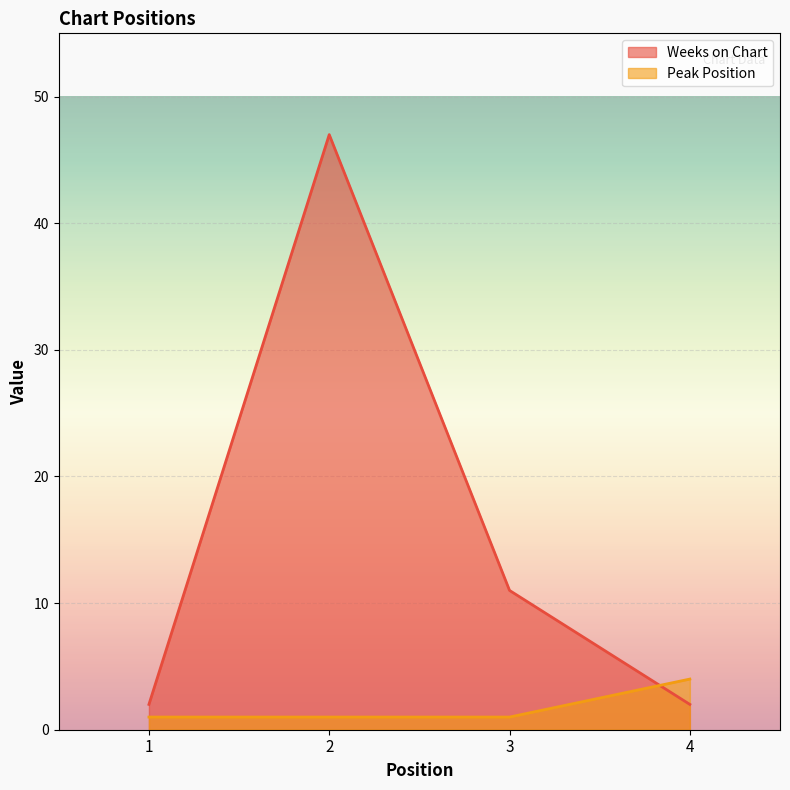

What is the value of the Weeks on Chart point at the 2nd from the left?

47